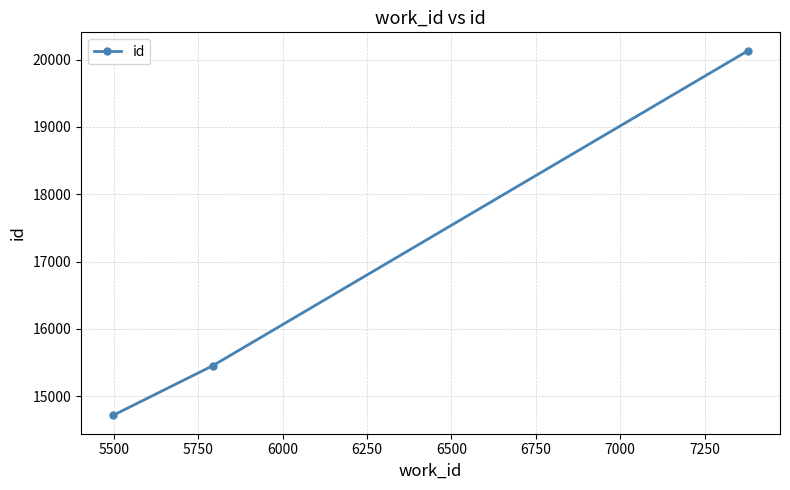

What is the sum of all values?

50301